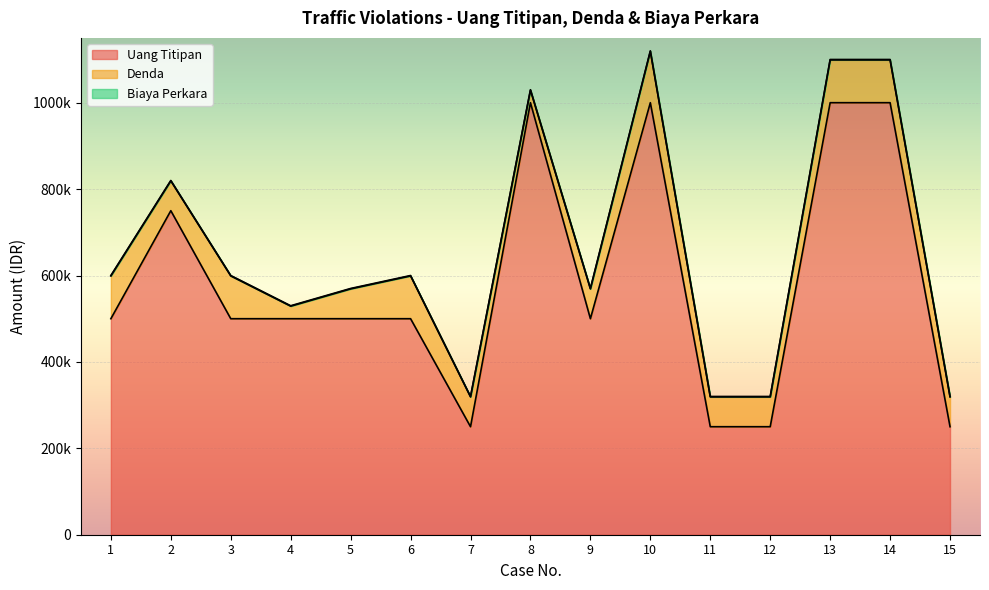

What are all the series names shown in the legend?

Uang Titipan, Denda, Biaya Perkara